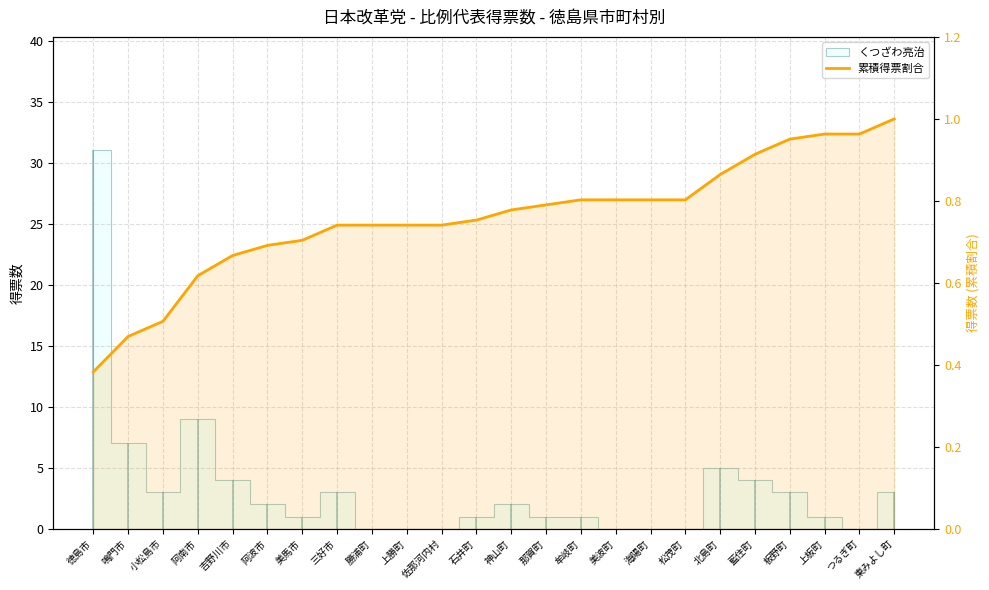

True or false: there are more than 1 points higher than both neighbors.

False